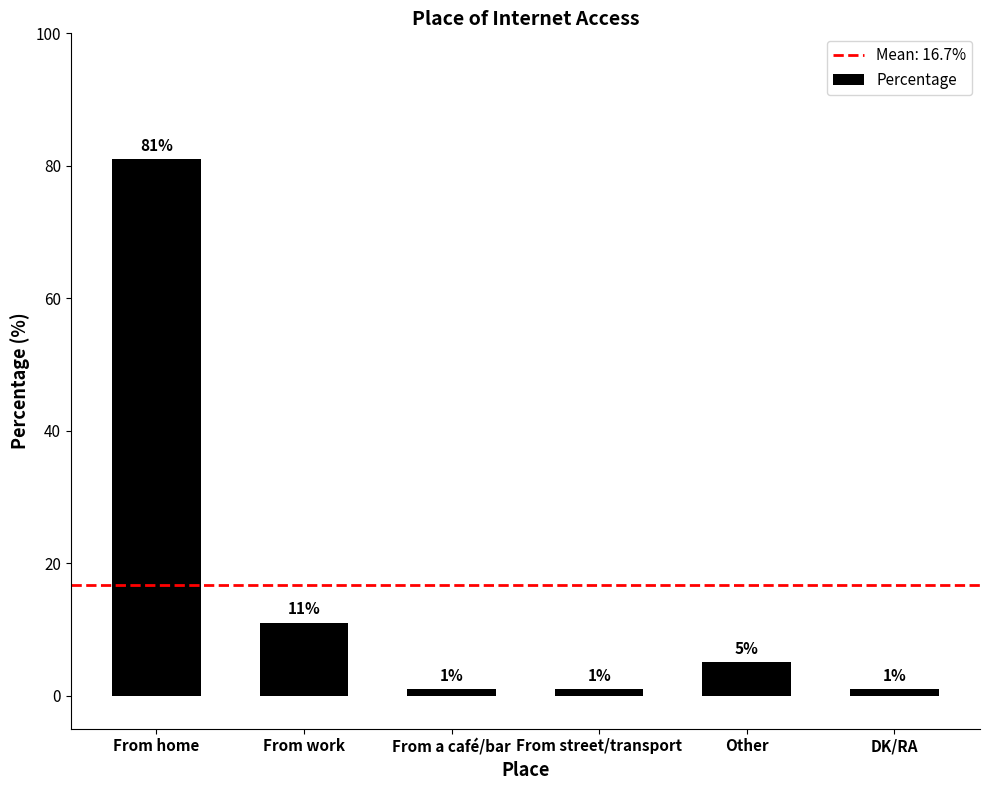

Where does the data first go above 5?

From home